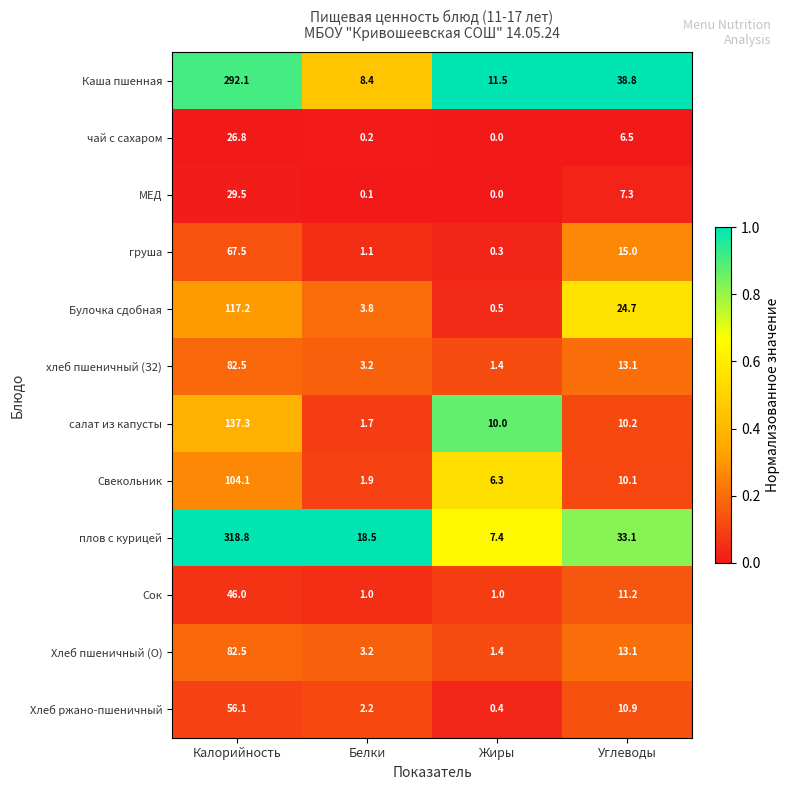

What is the spread (max minus min) of values at Белки?

18.4